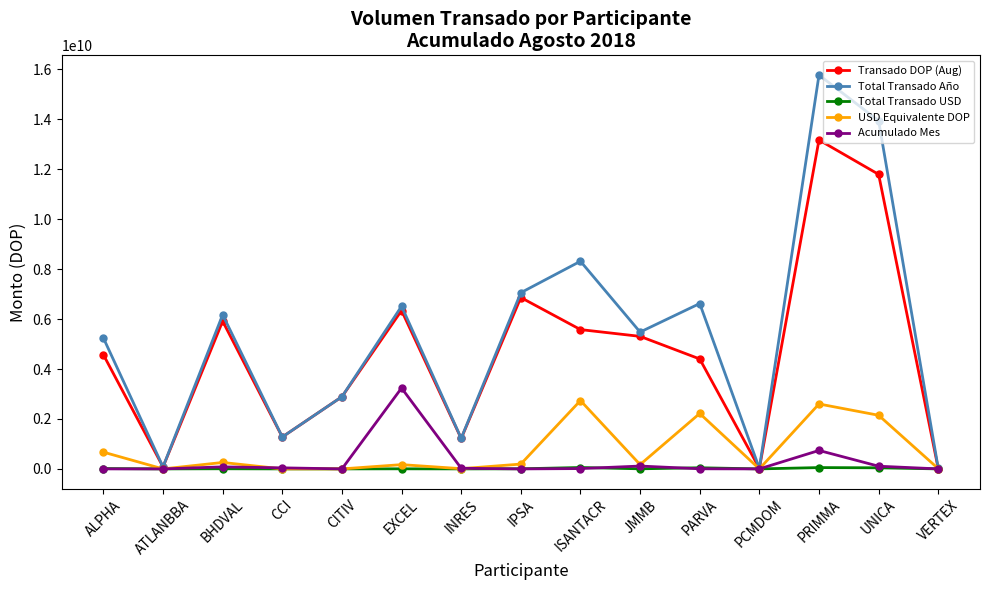

Between BHDVAL and ISANTACR, which series saw the biggest shift?

USD Equivalente DOP